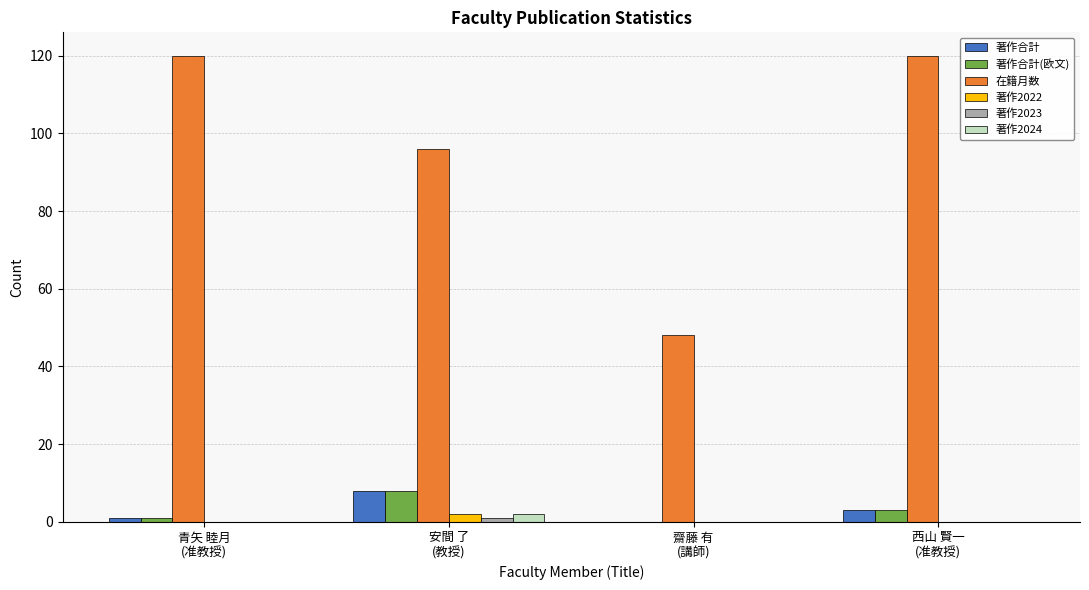

What is the maximum value shown in the chart?

120